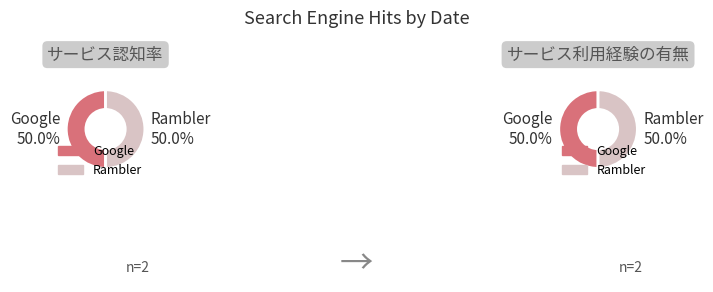

Count the number of slices in the pie.

2